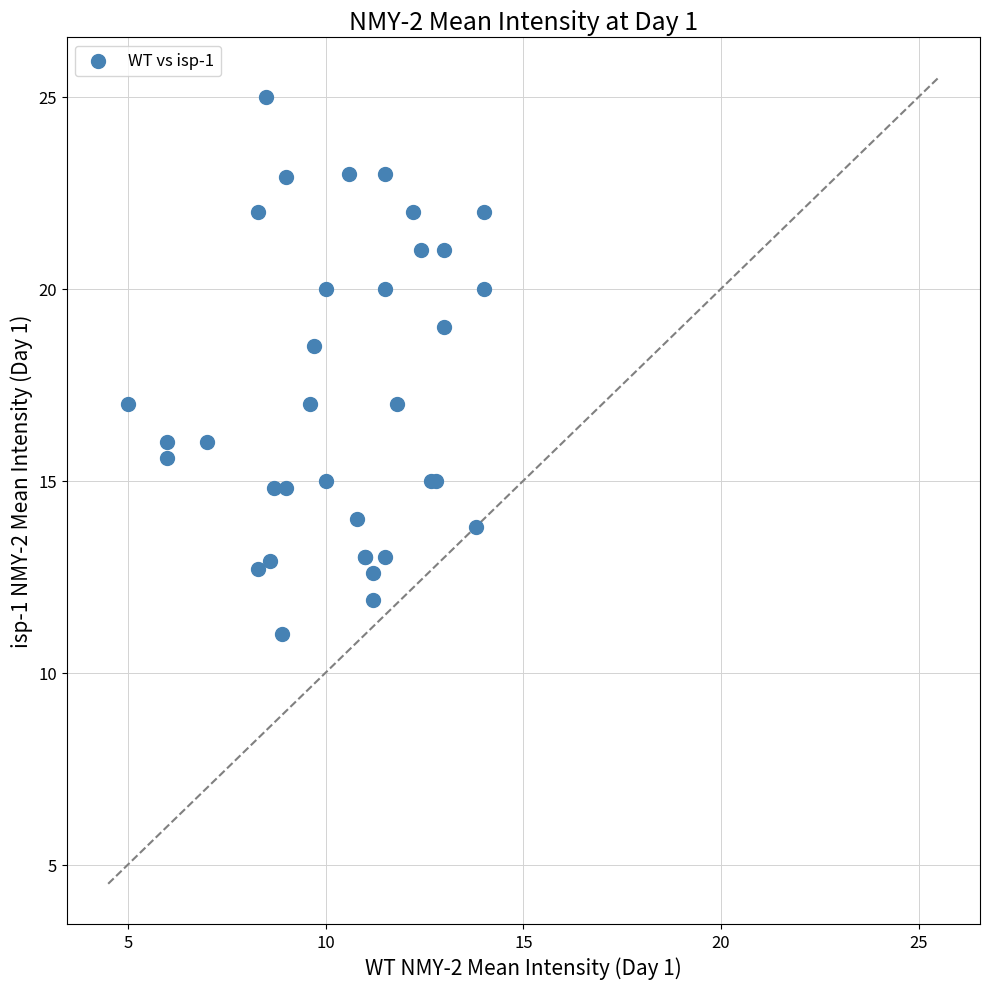

What Y value in the scatter plot is closest to 18?

18.5